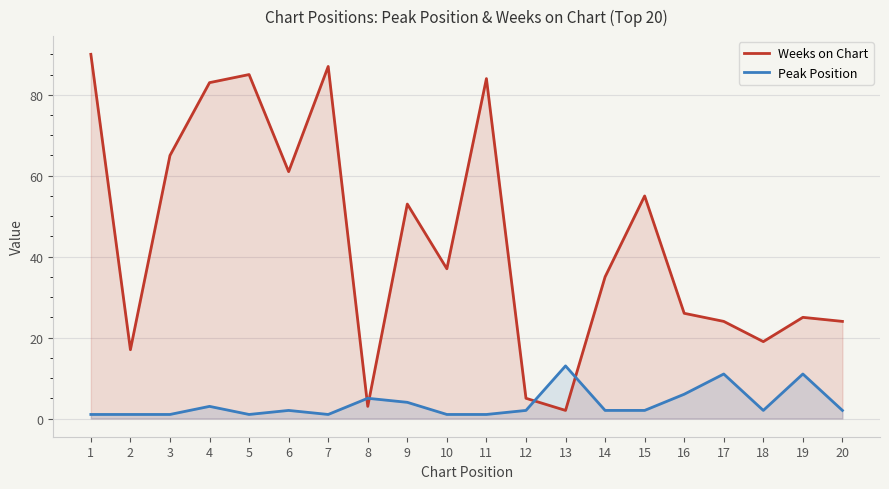

In Peak Position, how many points are lower than both neighbors (excluding endpoints)?

3